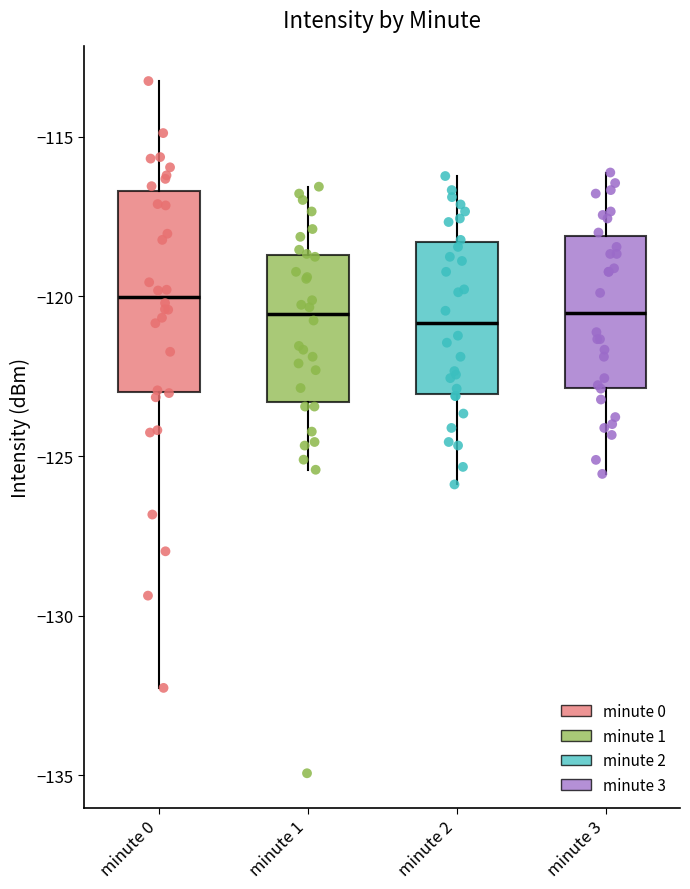

Where does the upper whisker of the box for minute 3 end on the y-axis? The values are not printed on the chart, so give them approximately, as read against the axis.

-116.0